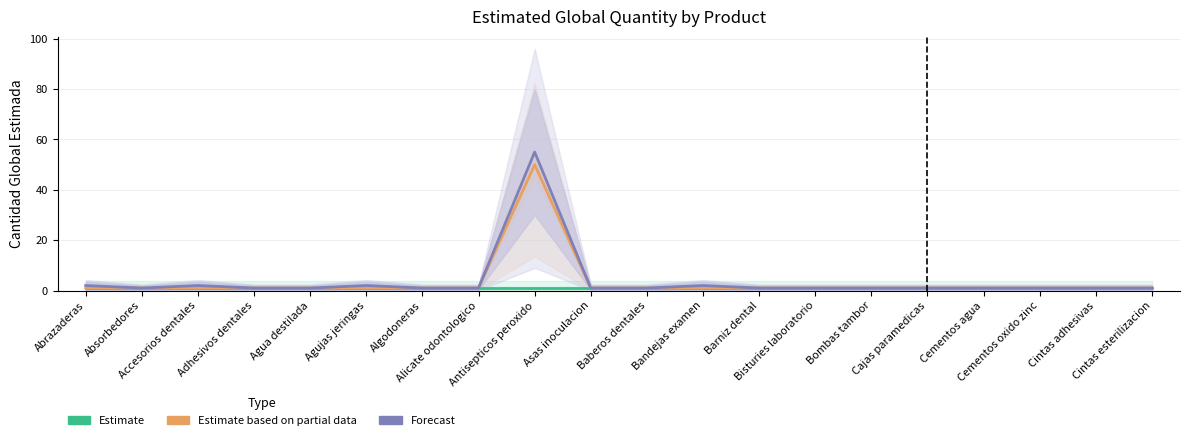

Which label corresponds to the largest value in the chart?

Antisepticos peroxido